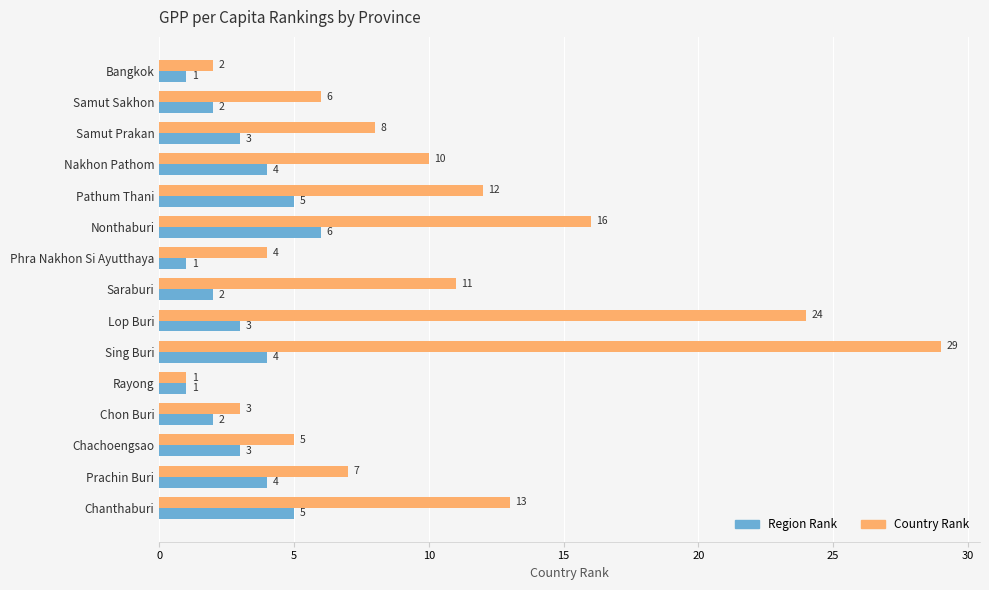

Which series has the largest range (max minus min)?

Country Rank